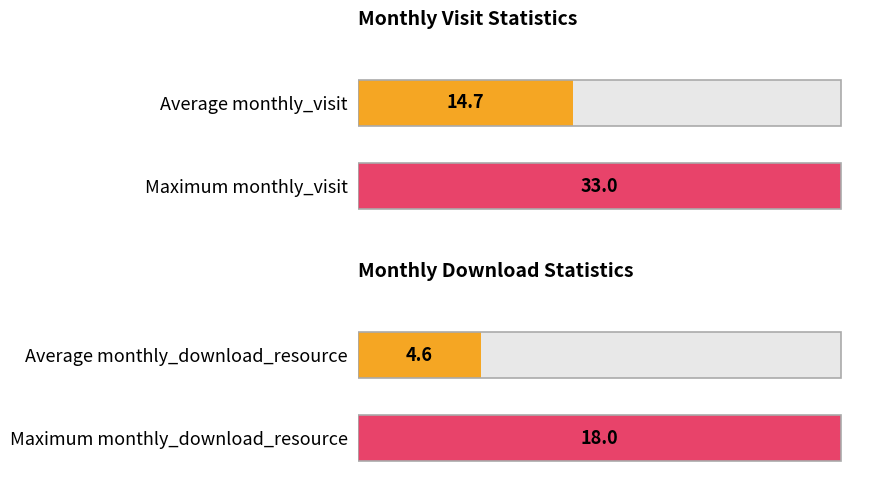

What are all the series names shown in the legend?

monthly_visit, monthly_download_resource